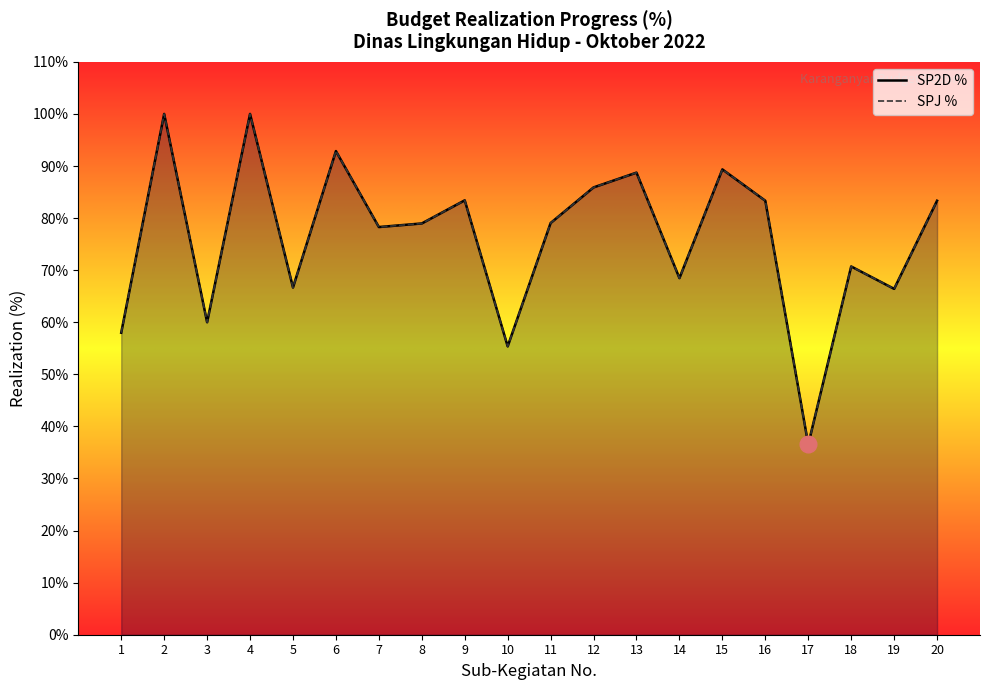

At which category is the sum across all series the highest?

2